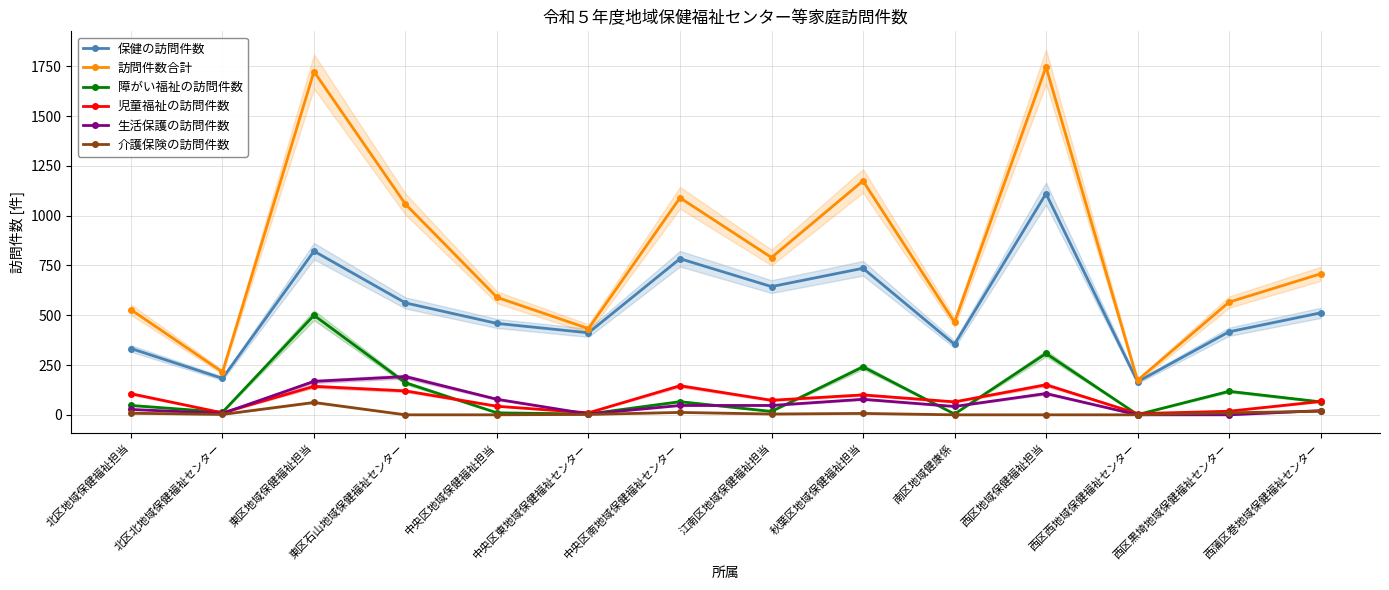

Which category has the lowest value in the 介護保険の訪問件数 series?

東区石山地域保健福祉センター